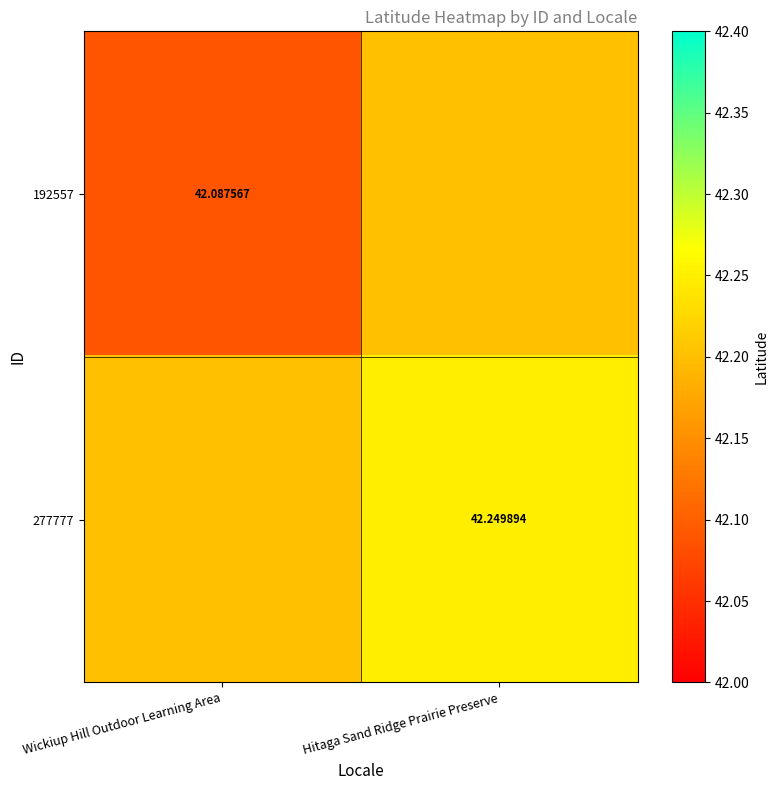

Is the value of 192557 at Wickiup Hill Outdoor Learning Area greater than the value of 277777 at Hitaga Sand Ridge Prairie Preserve?

No